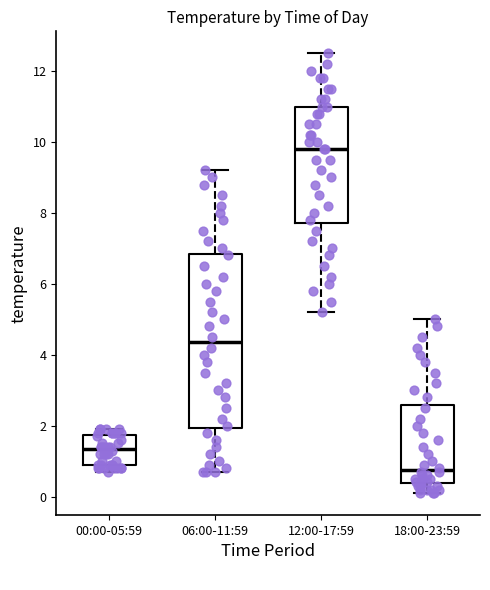

Which box has the highest median line?

12:00-17:59